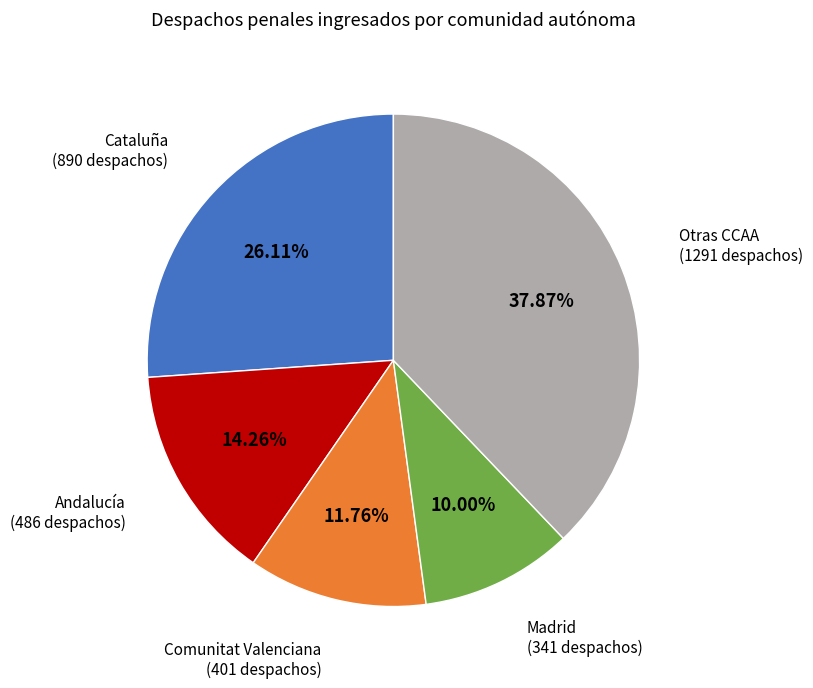

To the nearest percent, what is the average slice percentage?

20%